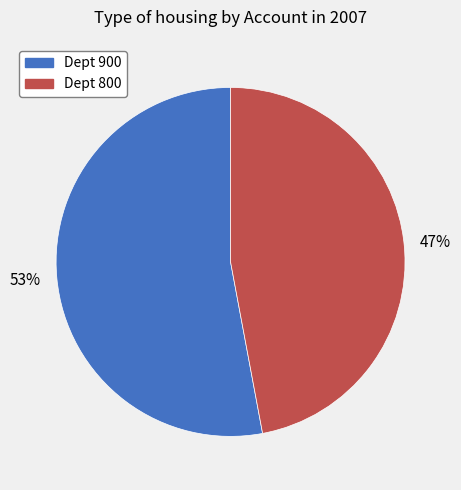

Is there any slice that represents more than half of the pie?

Yes